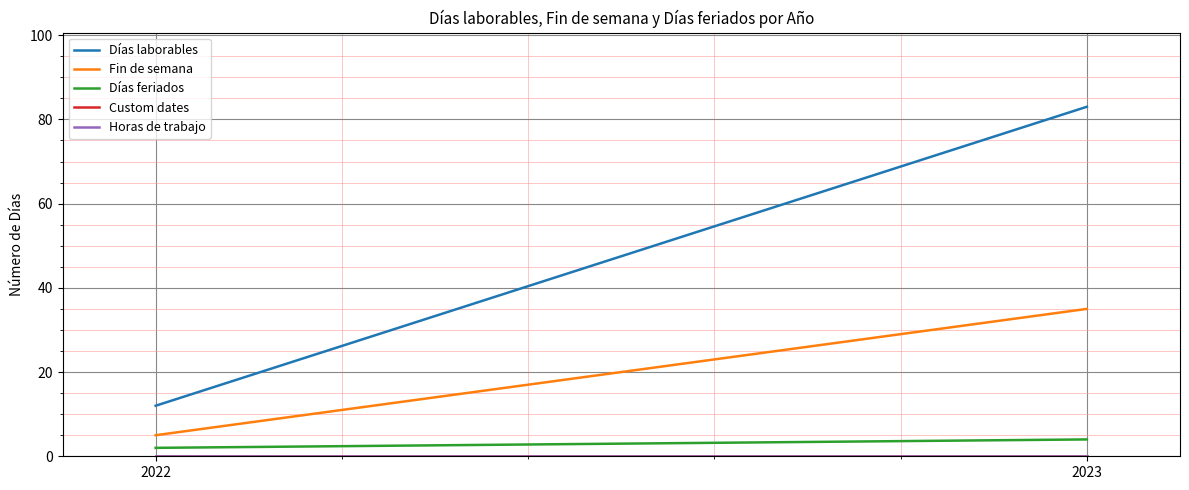

How many lines are shown in the chart?

5